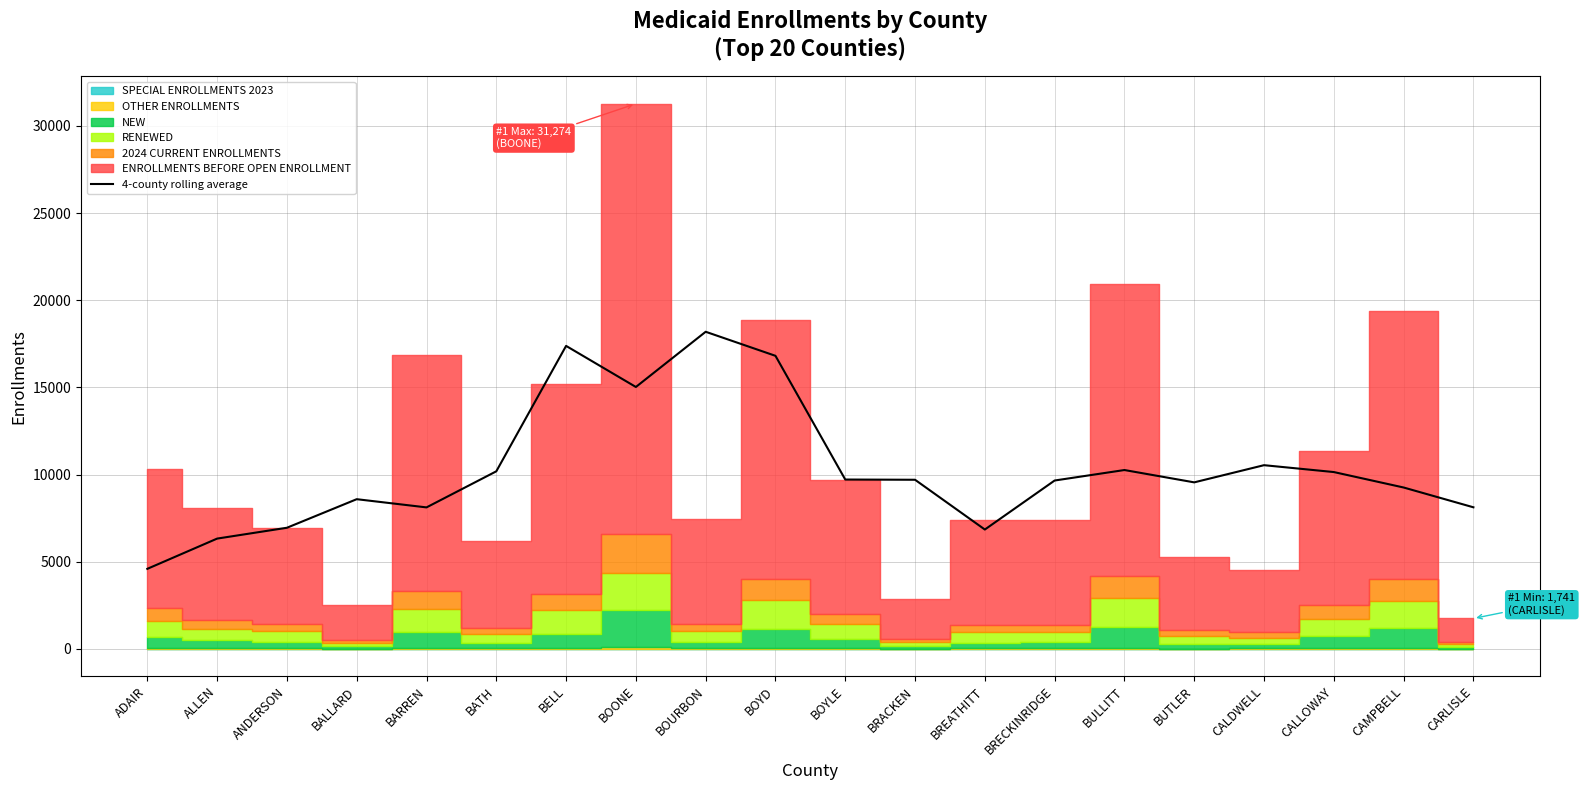

Is it true that the value at BALLARD is 8583.5?

True